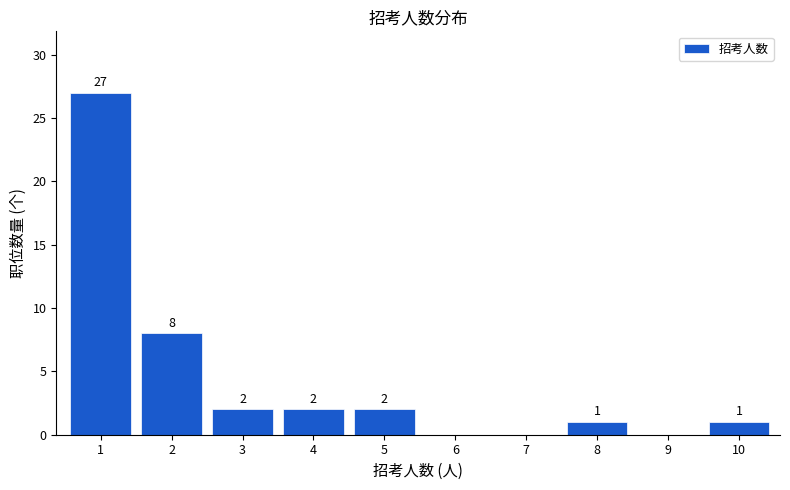

Reading left to right, extract all data points from this chart.

1=27	2=8	3=2	4=2	5=2	6=0	7=0	8=1	9=0	10=1